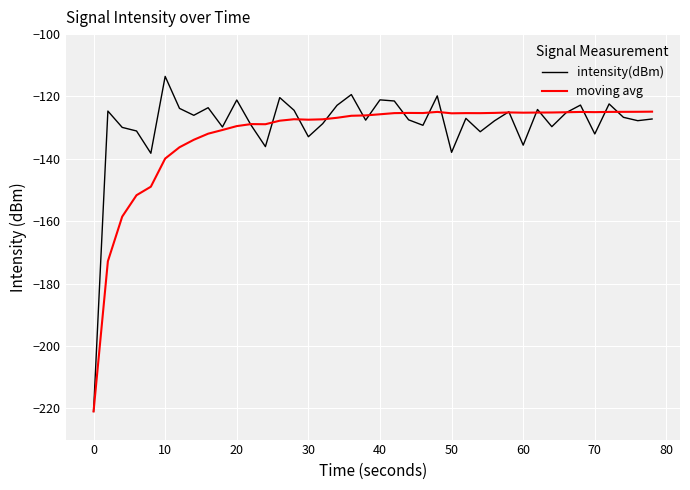

What is the minimum value for intensity(dBm)?

-221.0